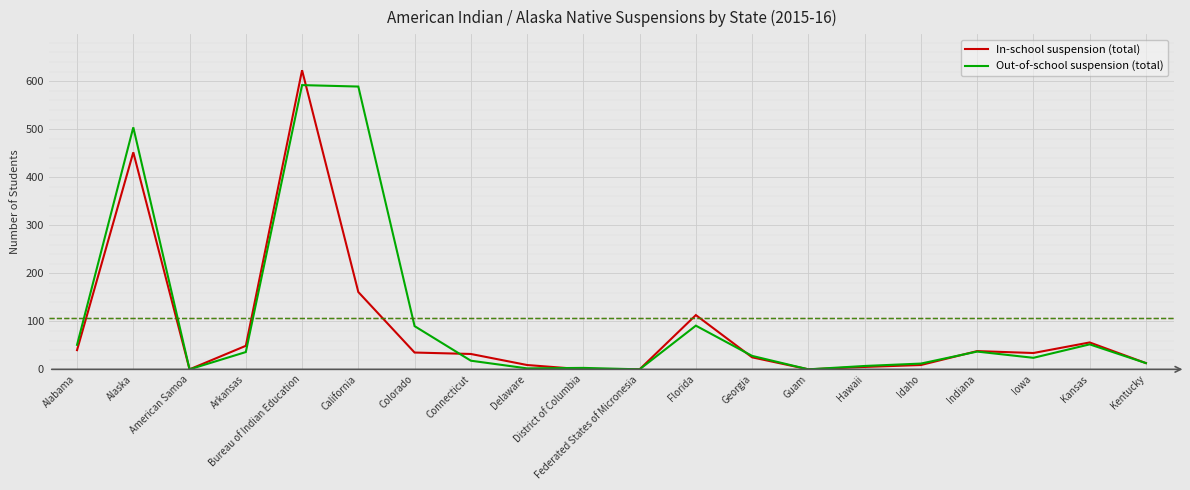

The In-school suspension (total) series shows 34 at Iowa. True or false?

True